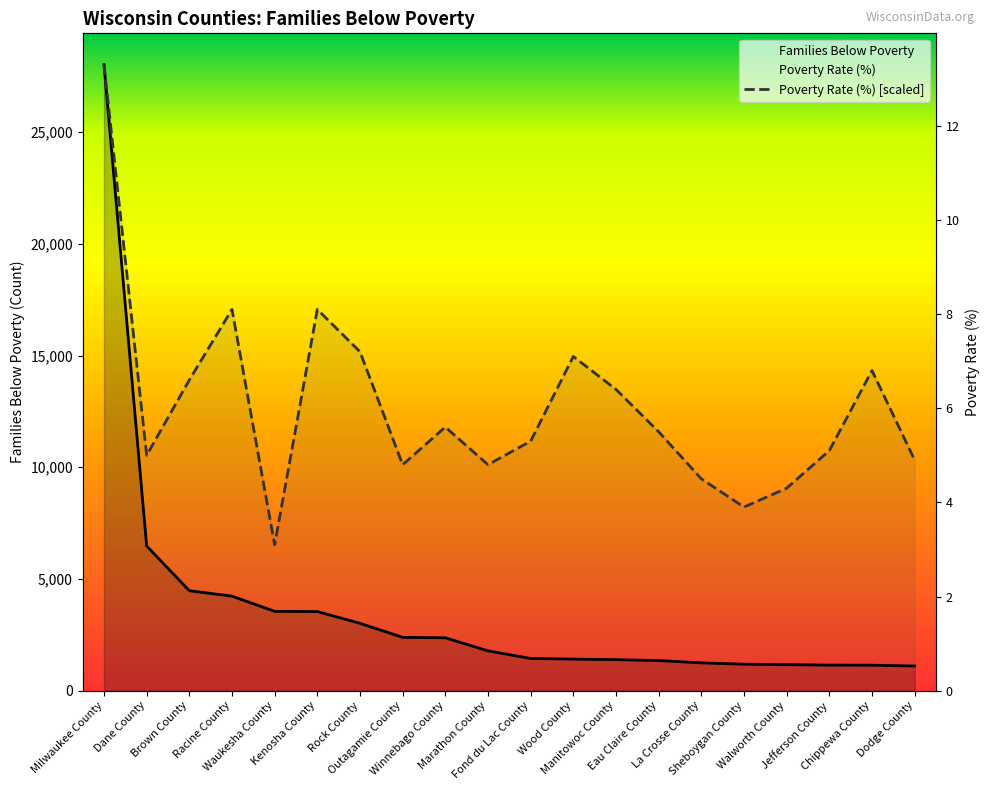

Which series has the widest spread of values?

Families Below Poverty